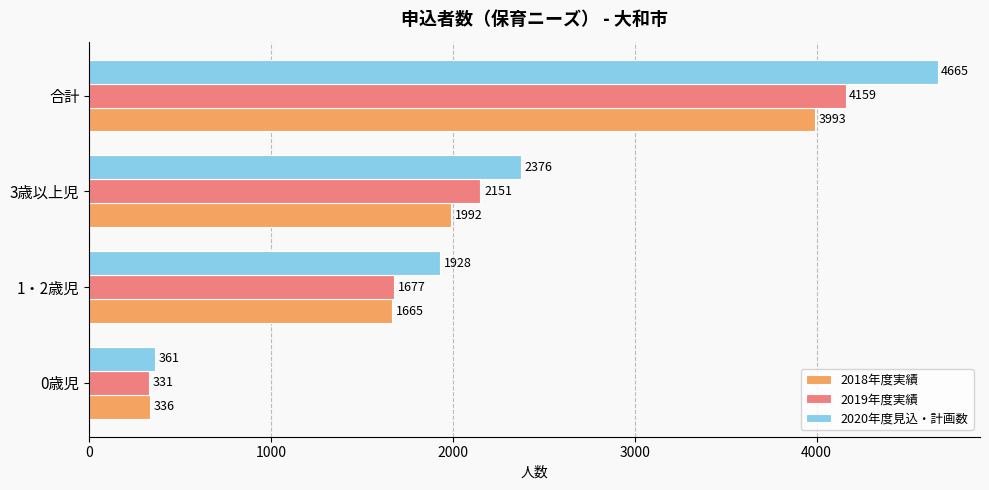

Read the 2020年度見込・計画数 value at 3歳以上児, to the nearest 100.

2400